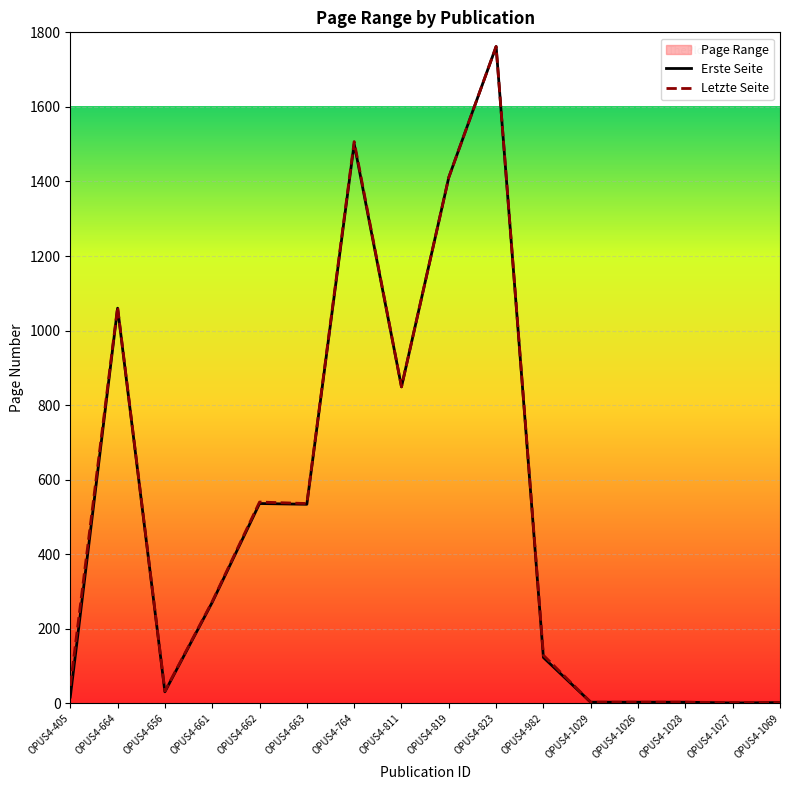

The Erste Seite series shows 1 at OPUS4-1027. True or false?

False